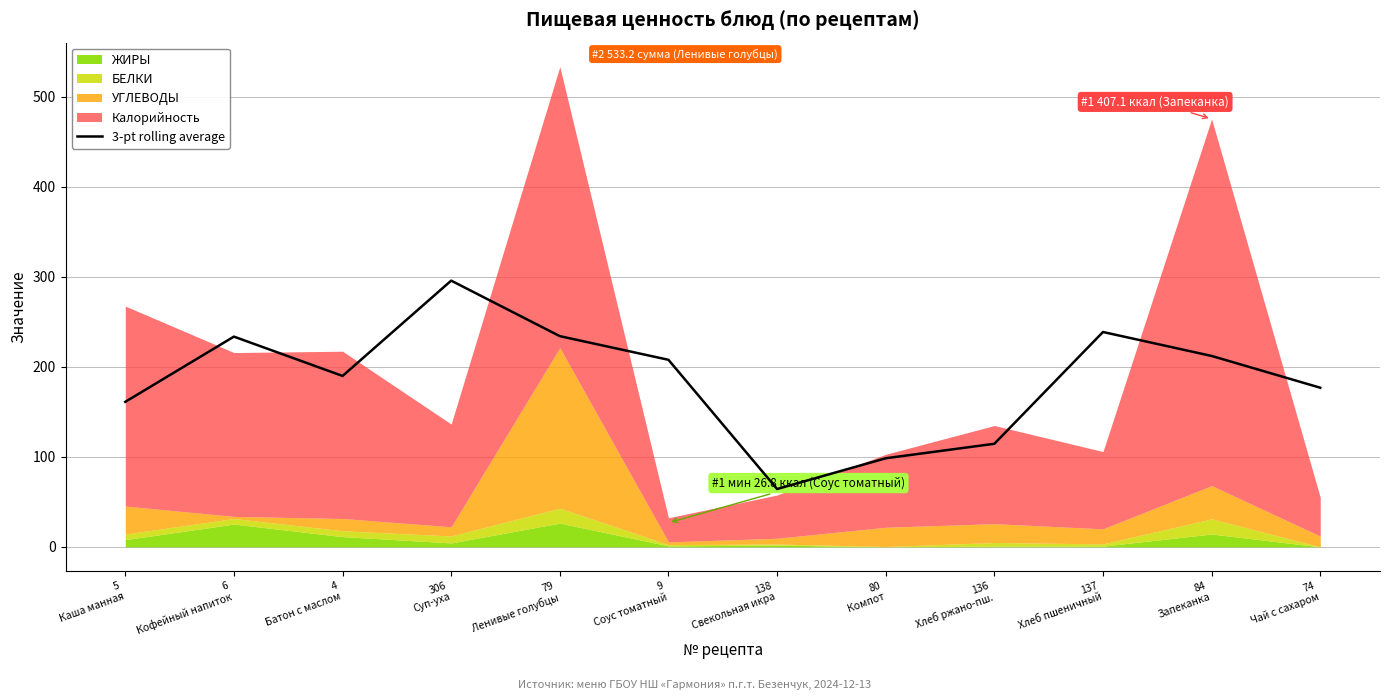

What is the smallest value displayed?

64.2